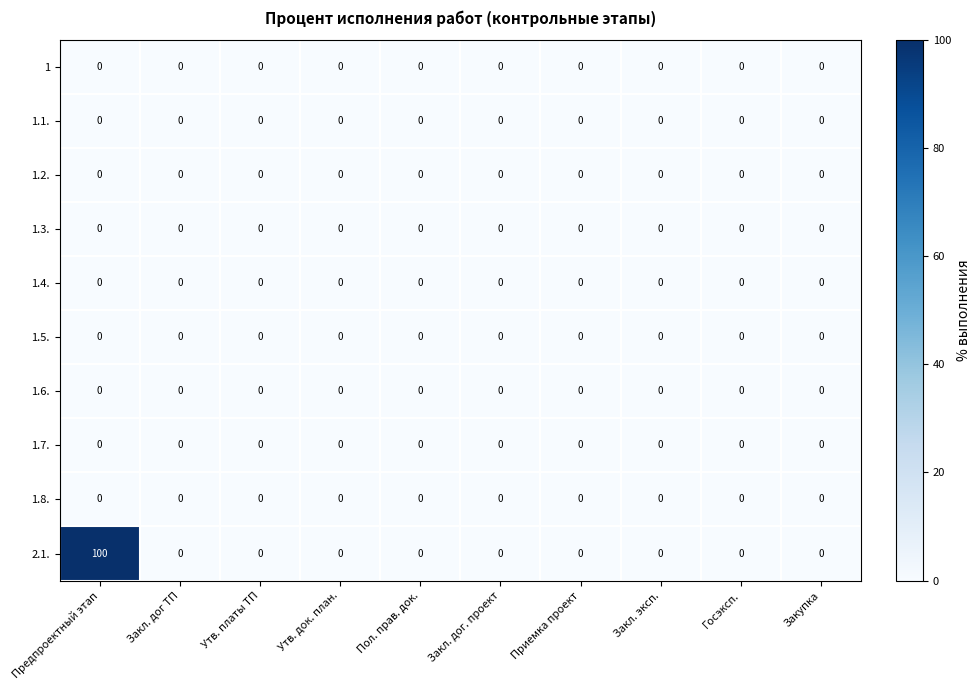

What is the maximum value shown in the chart?

100